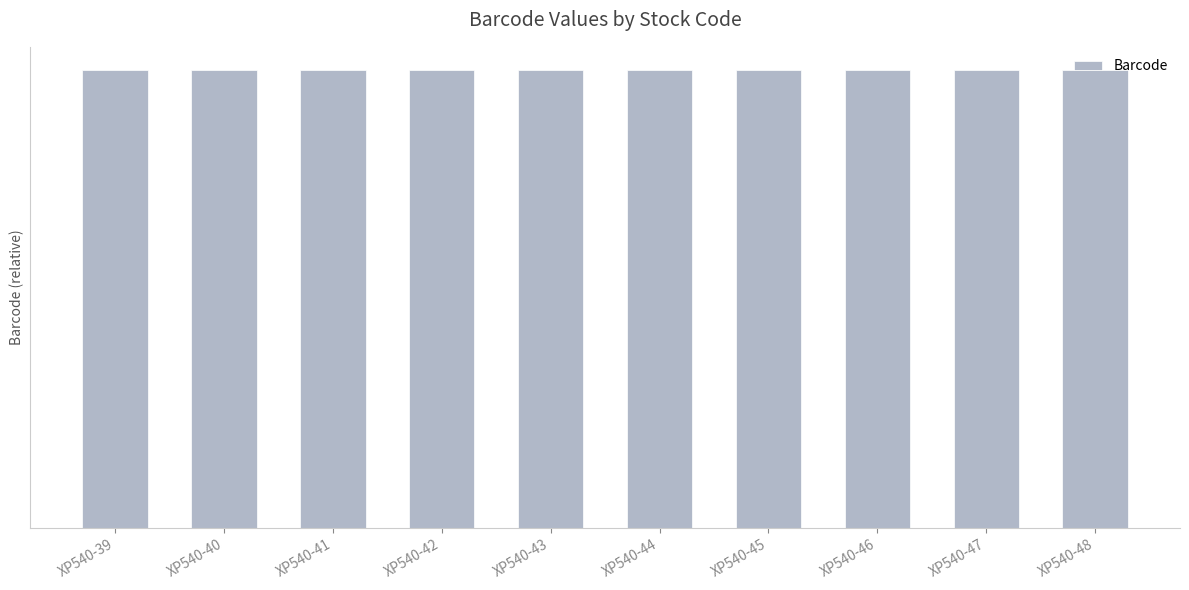

How many categories are shown in the chart?

10